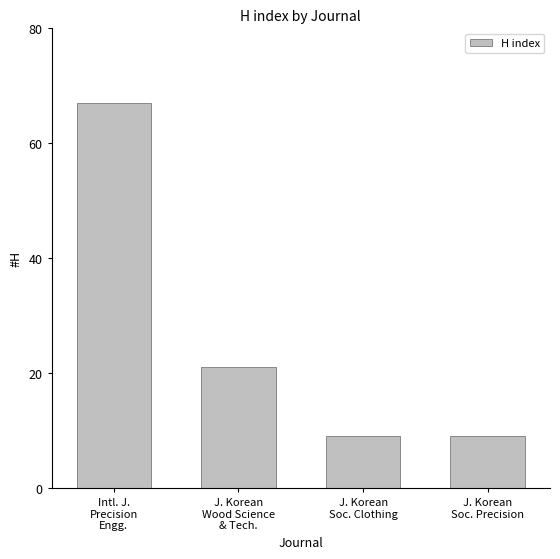

Reading left to right, what are all the values shown in this chart?

67	21	9	9